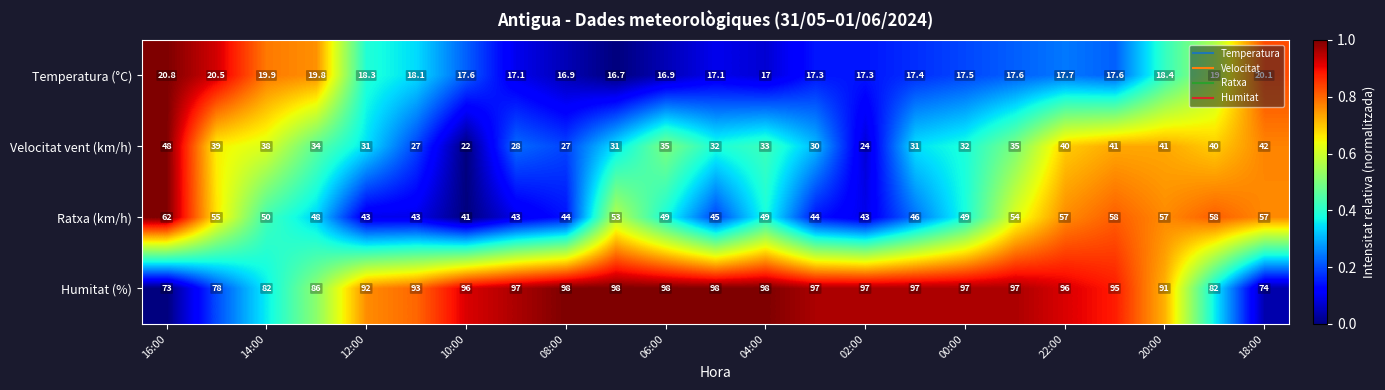

What is the average value of the Ratxa (km/h) series?

49.9